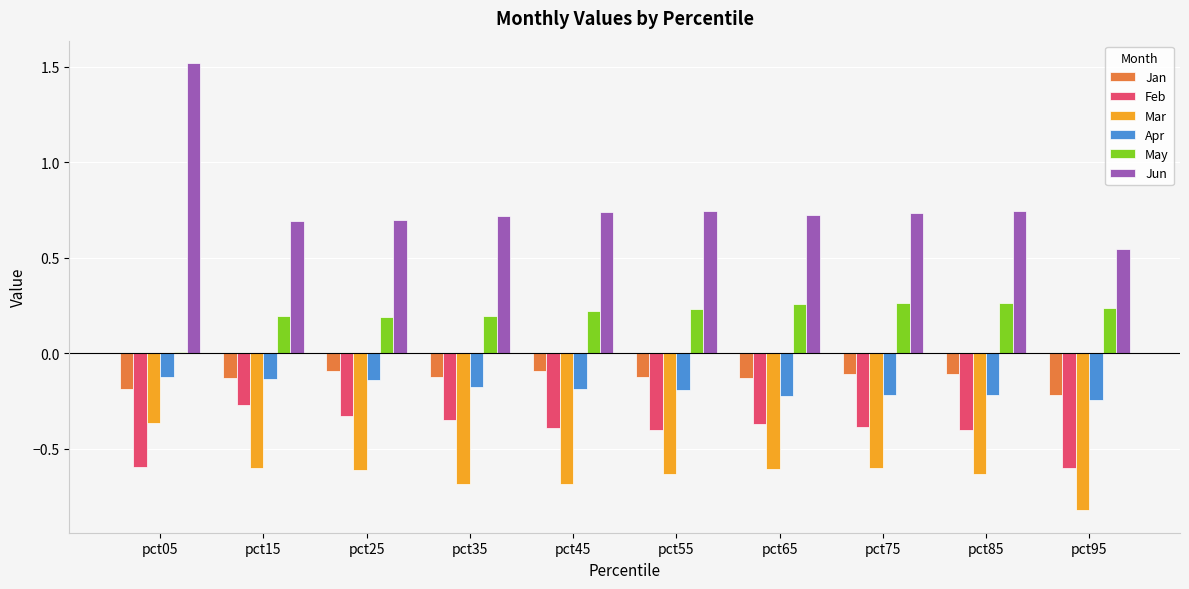

Are the bars grouped side by side (vs. stacked)?

Yes